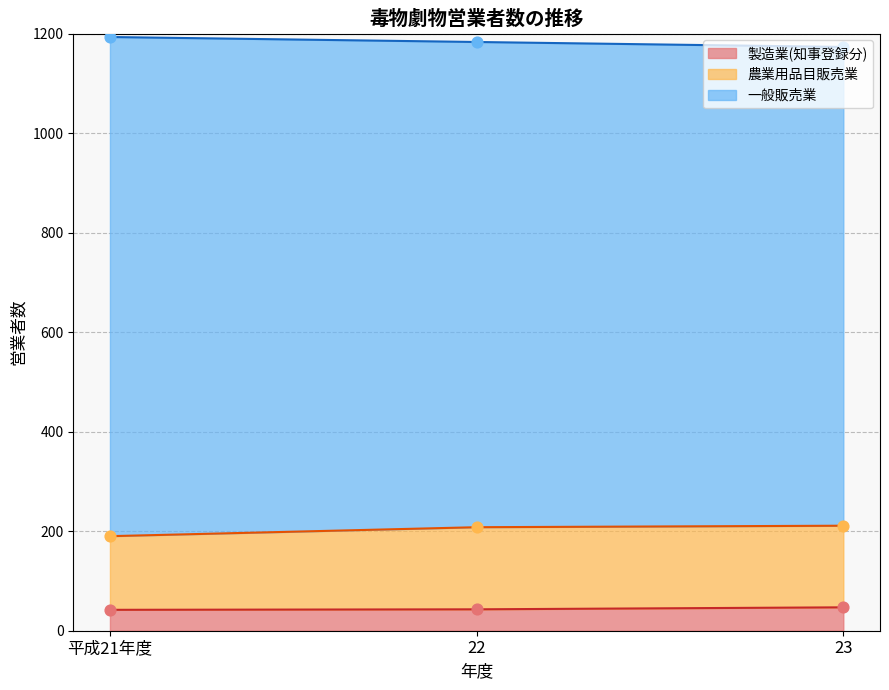

What are all the series names shown in the legend?

一般販売業, 農業用品目販売業, 製造業(知事登録分)